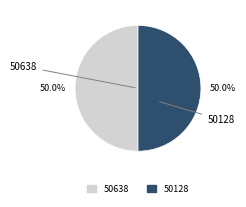

How many slices are in this pie chart?

2